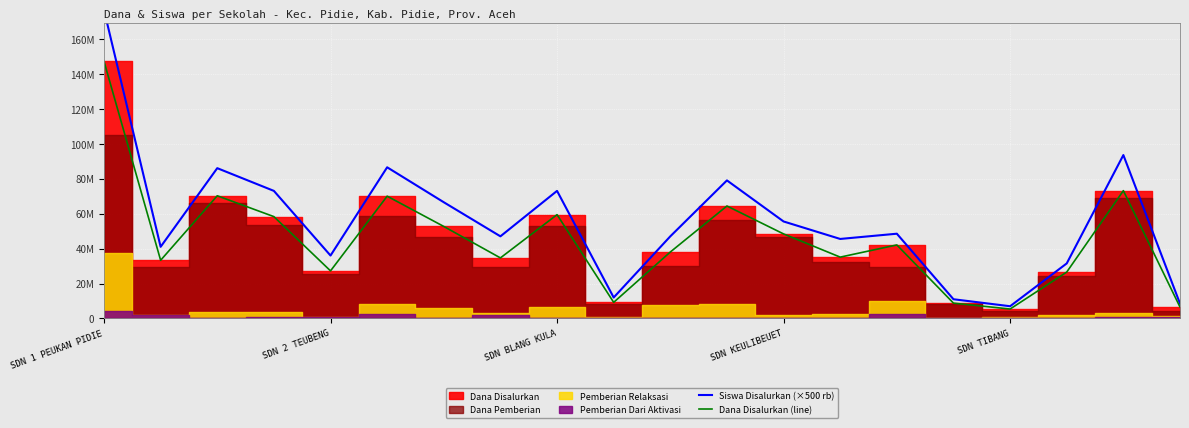

How many categories are shown in the chart?

20